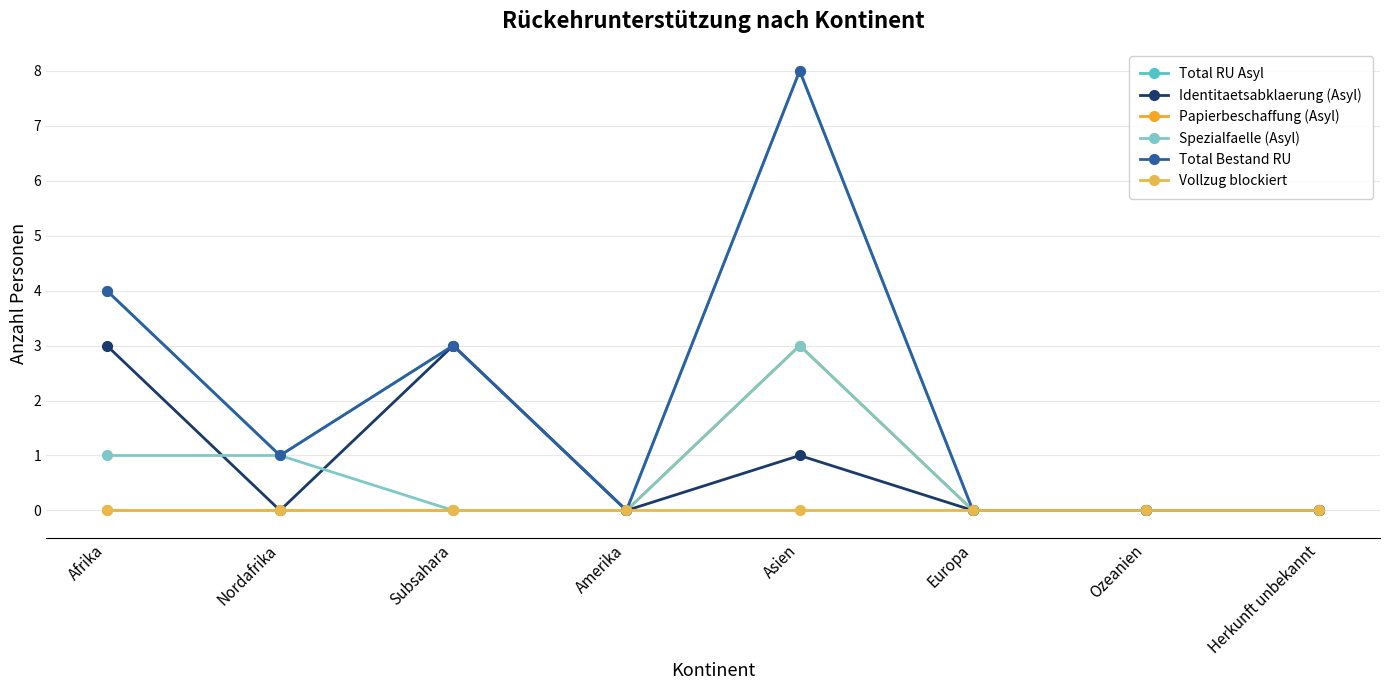

What is the label of the 6th point from the right?

Subsahara